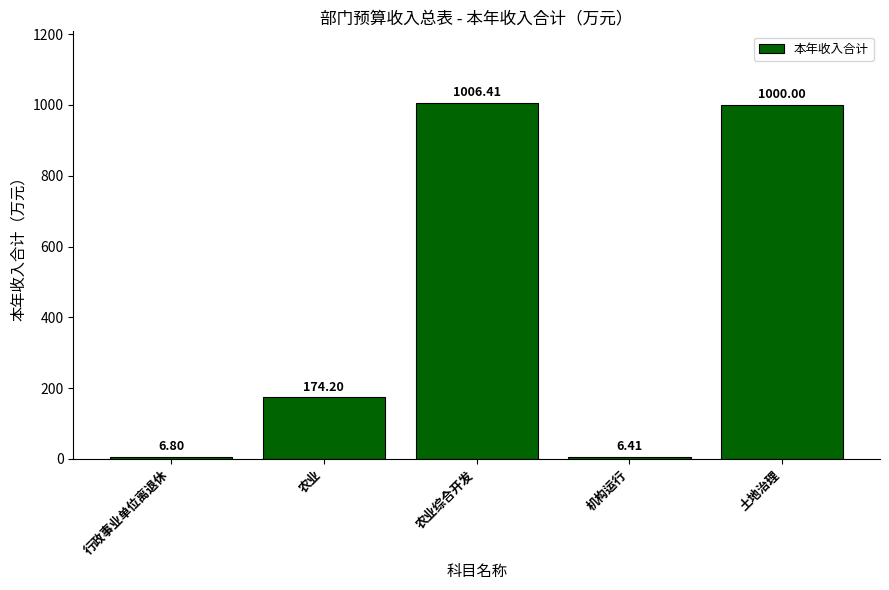

What is the minimum value shown in the chart?

6.4